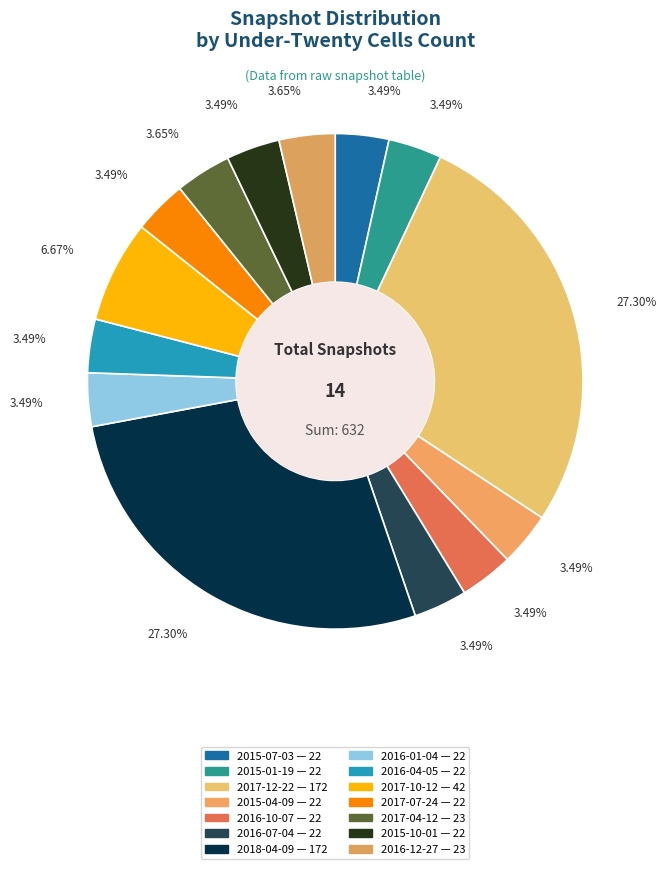

True or false: 2015-07-03 accounts for 3% of the total.

True